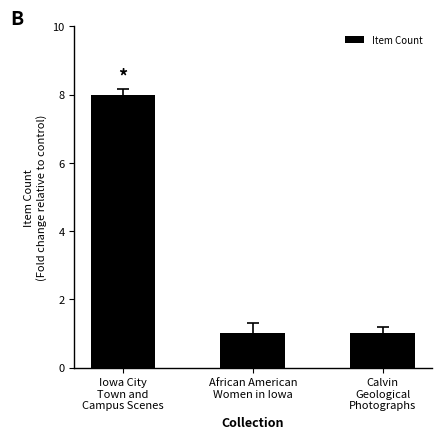

Reading left to right, list all the values displayed in this chart.

8	1	1